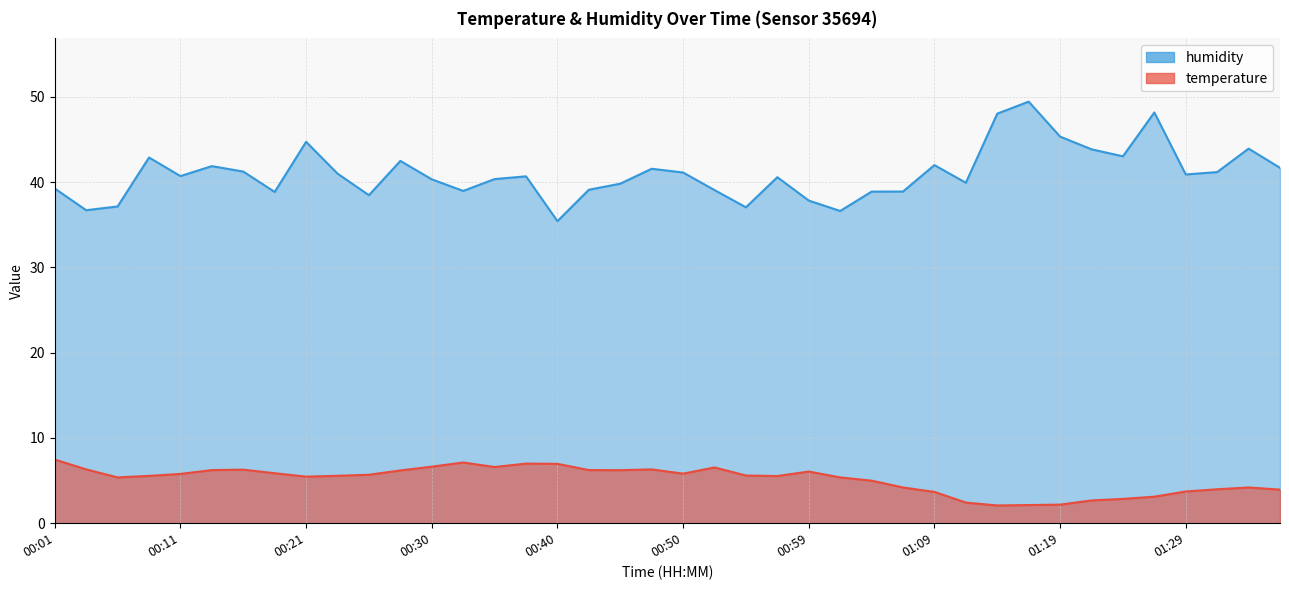

The temperature series shows 4.2 at 01:34. True or false?

True